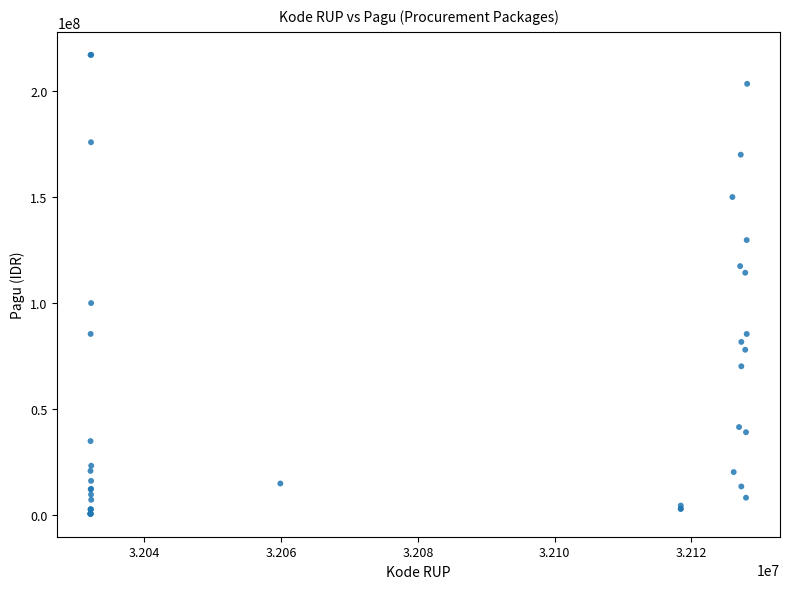

What Y value in the scatter plot is closest to 108830000?

114296000